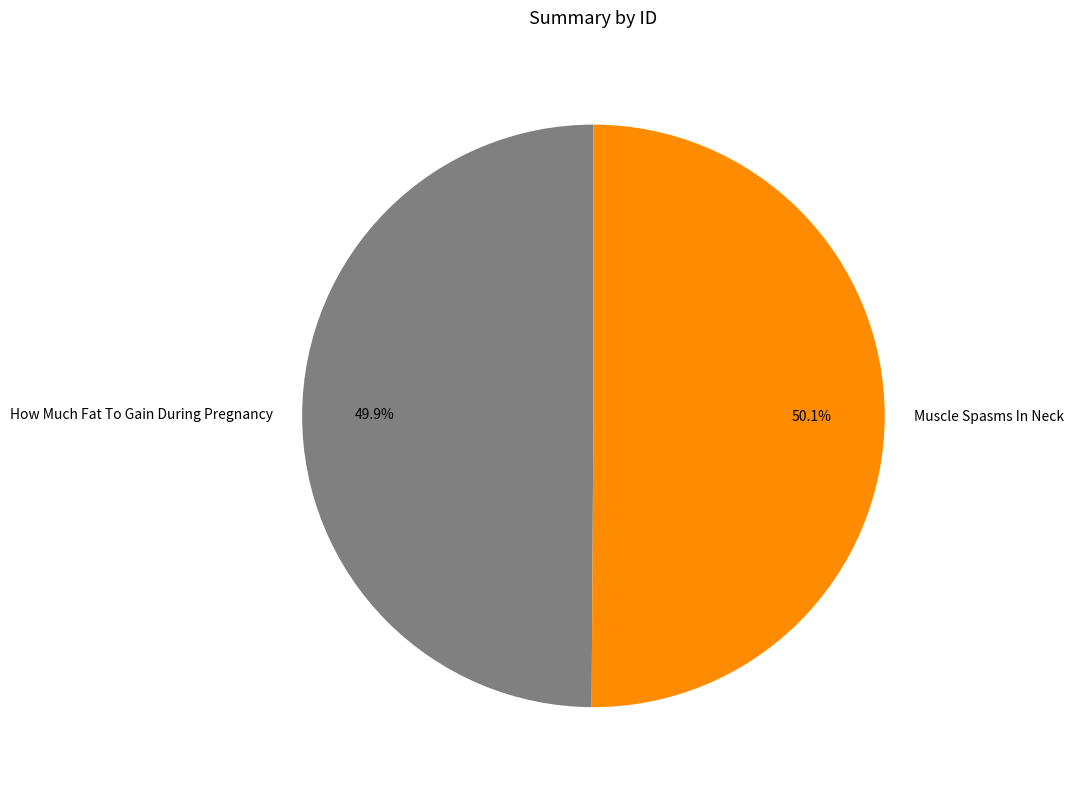

True or false: How Much Fat To Gain During Pregnancy accounts for 55% of the total.

False